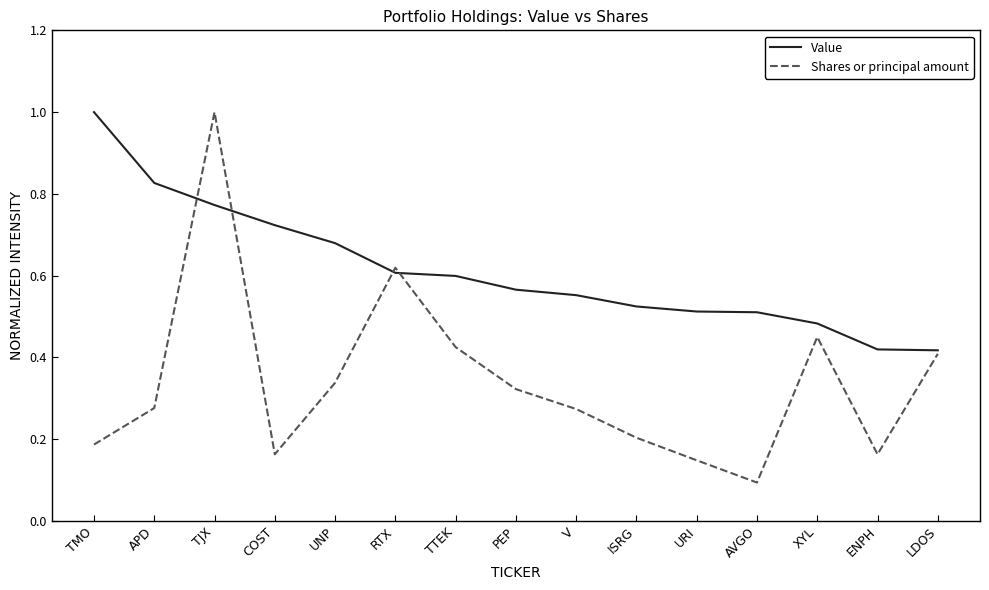

Which series changed the most between TMO and URI?

Value